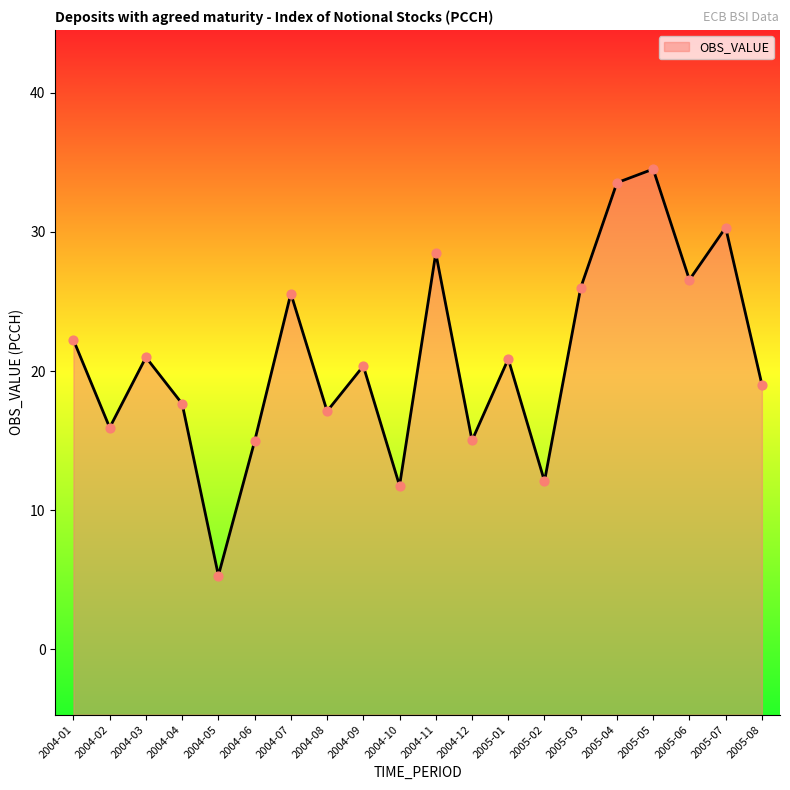

What is the ratio of the value at 2005-02 to the value at 2004-03?

0.6